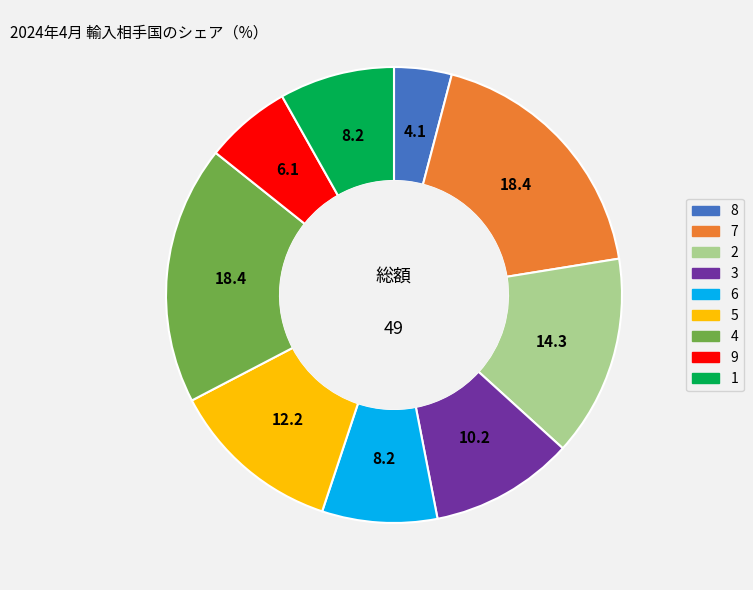

What is the ratio of the value at 9 to the value at 1?

0.8